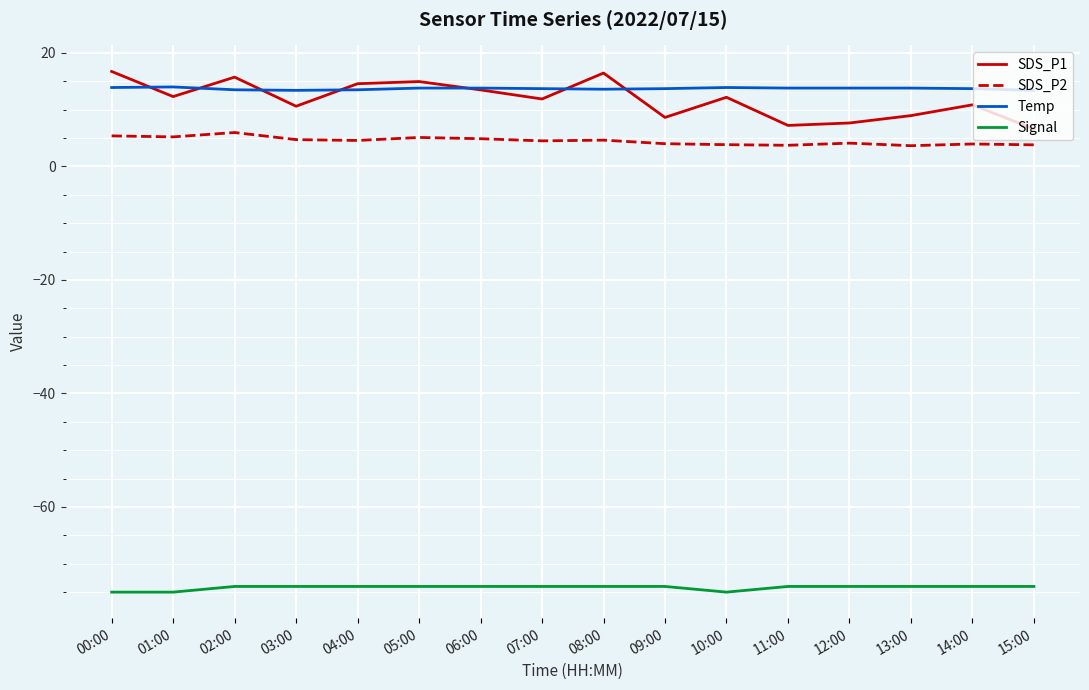

What is the spread (max minus min) of values at 10:00?

88.9